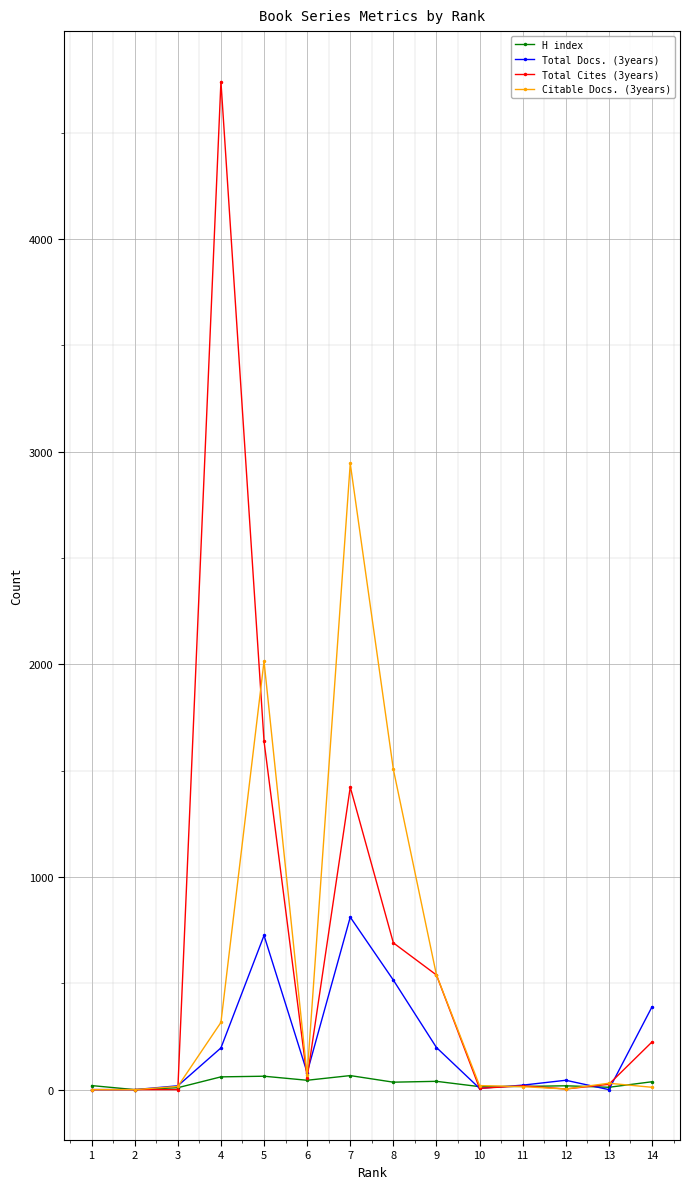

Between 4 and 11, which series saw the biggest shift?

Total Cites (3years)